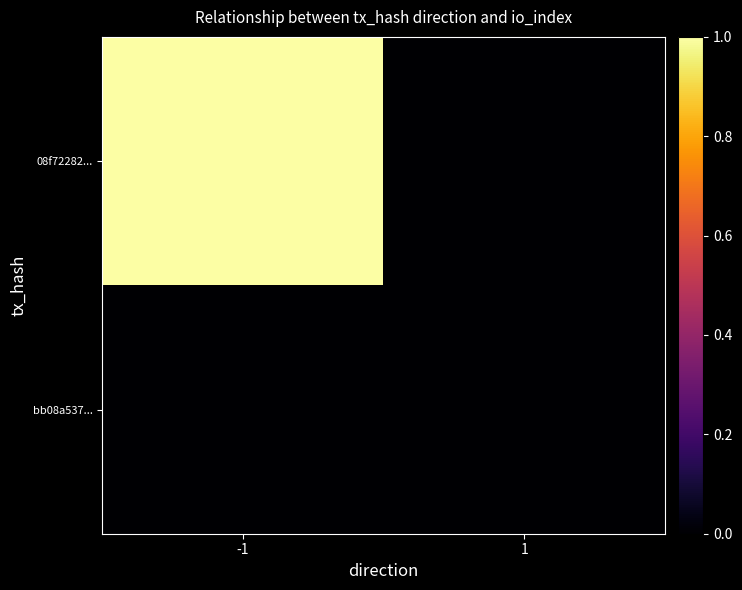

At which category is the sum across all series the highest?

-1